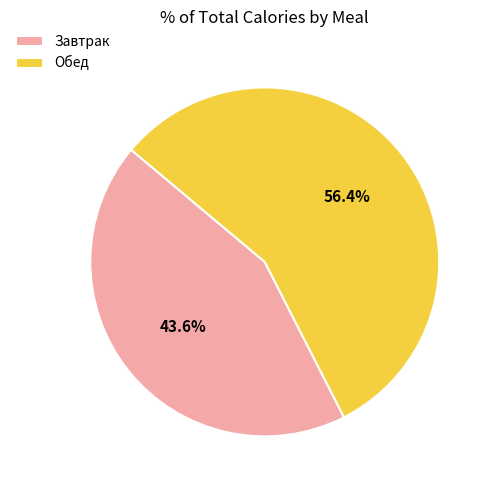

The Обед slice represents 56% of the pie. True or false?

True